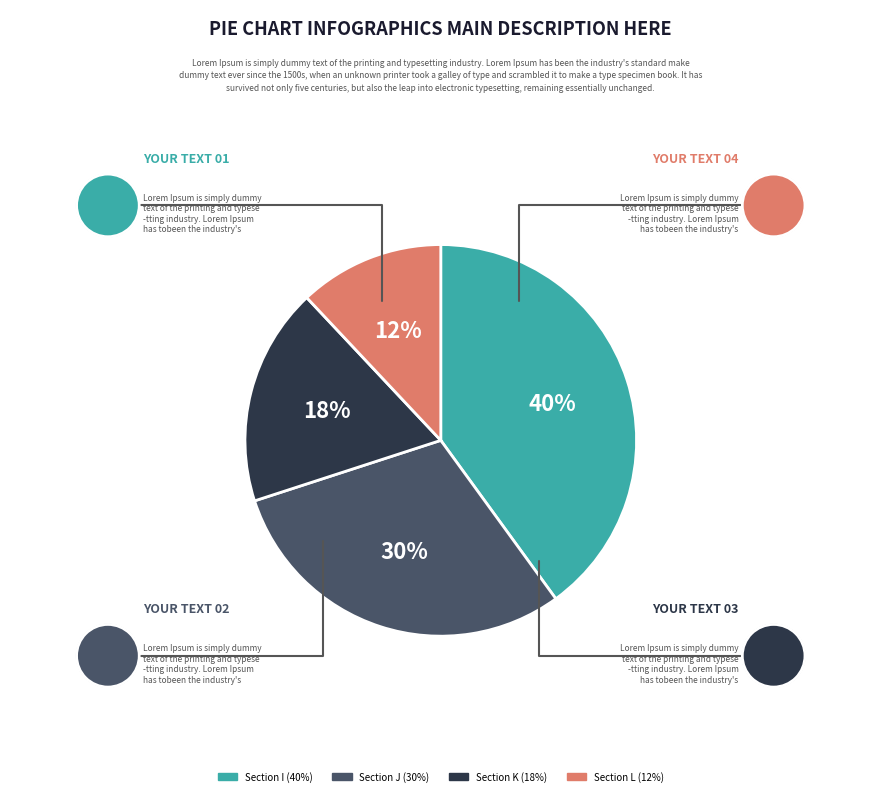

Is there a majority slice in this chart?

No